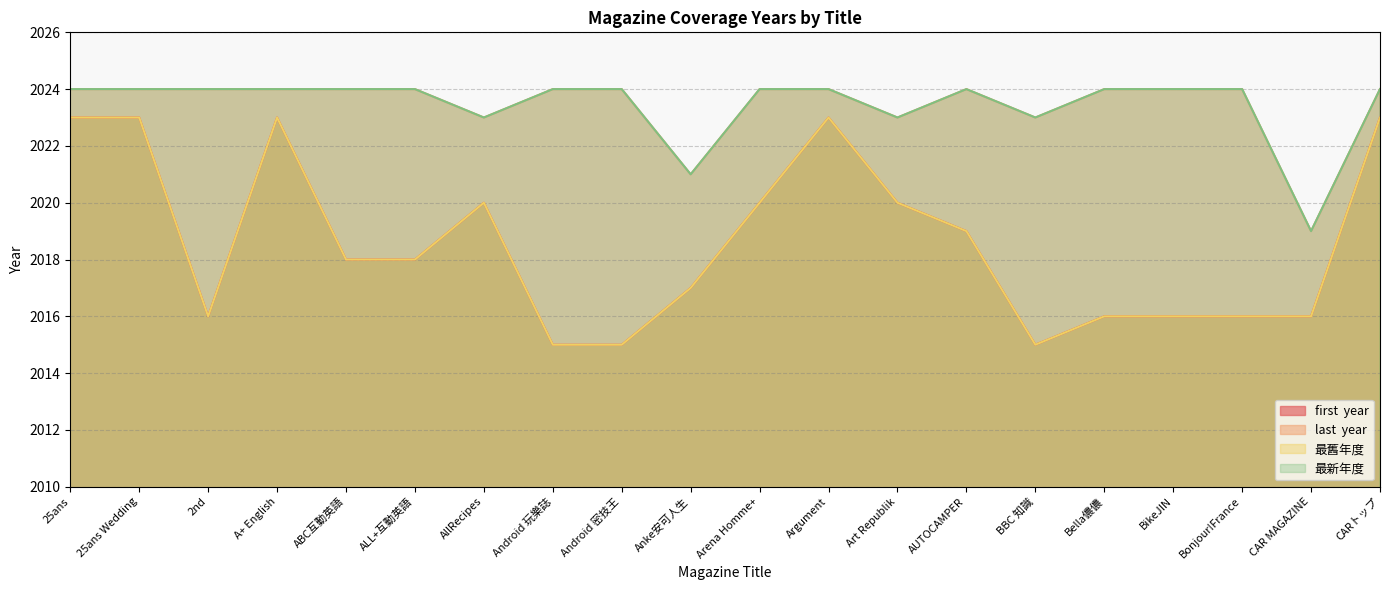

What is the spread (max minus min) of values at Art Republik?

3